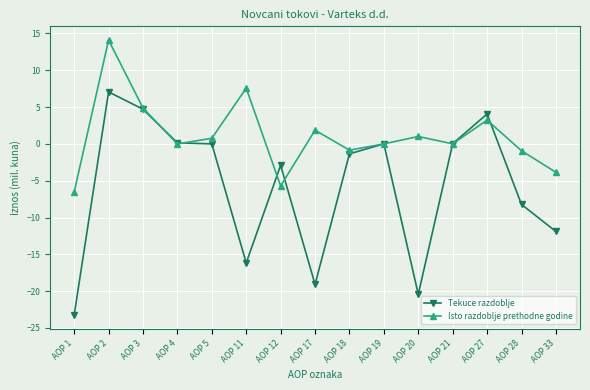

What is the value of the Tekuce razdoblje point at the 4th from the left?

0.1